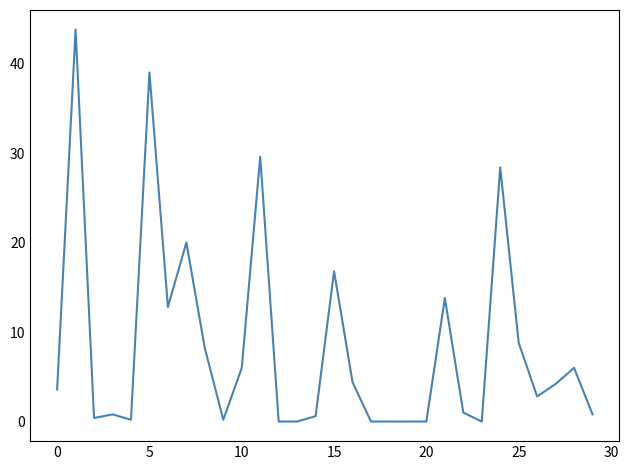

What is the difference between the maximum and minimum values?

43.8